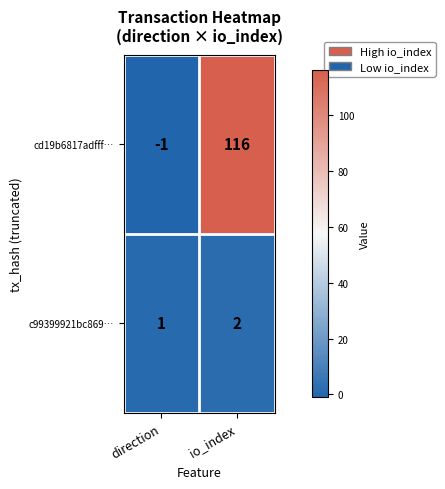

Where is cd19b6817adfff… nearest to the value 57?

direction